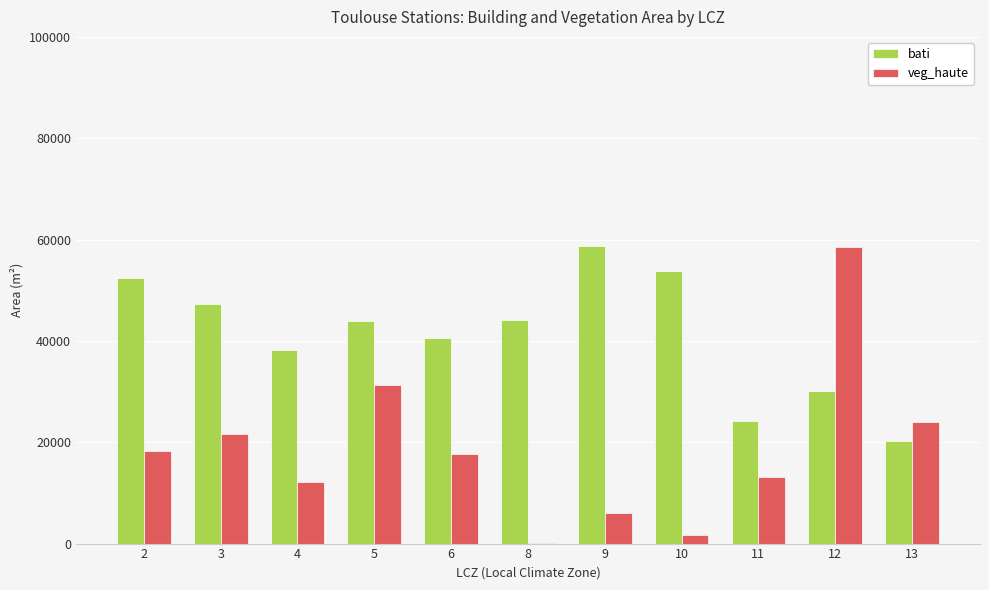

What is the maximum value shown in the chart?

58638.7